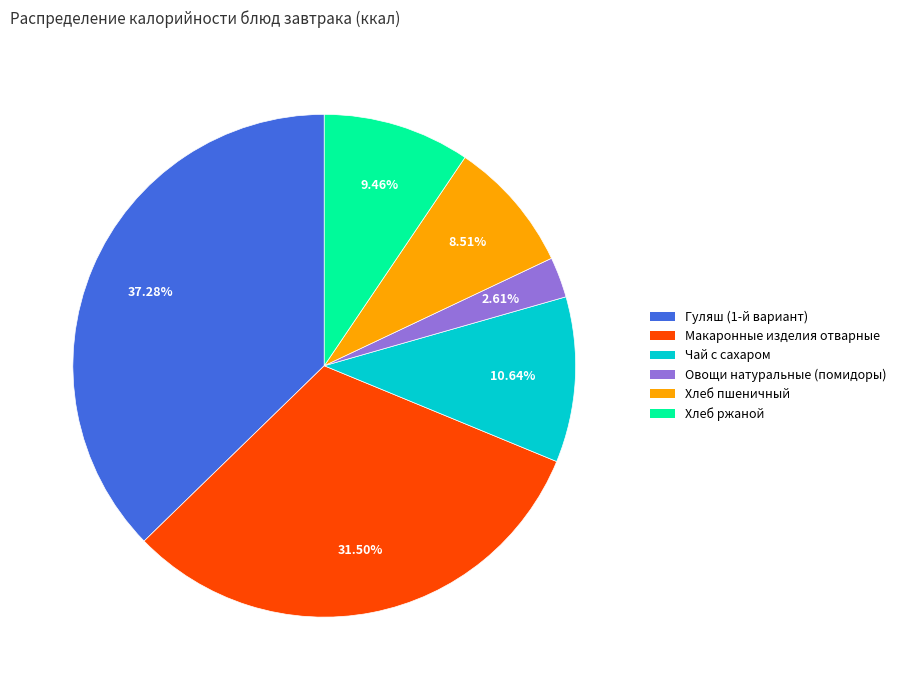

Does Овощи натуральные (помидоры) represent more than half of the total?

No